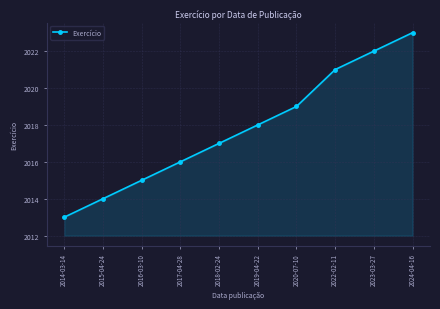

List the labels in order of value, smallest first.

2014-03-14, 2015-04-24, 2016-03-10, 2017-04-28, 2018-02-24, 2019-04-22, 2020-07-10, 2022-02-11, 2023-03-27, 2024-04-16